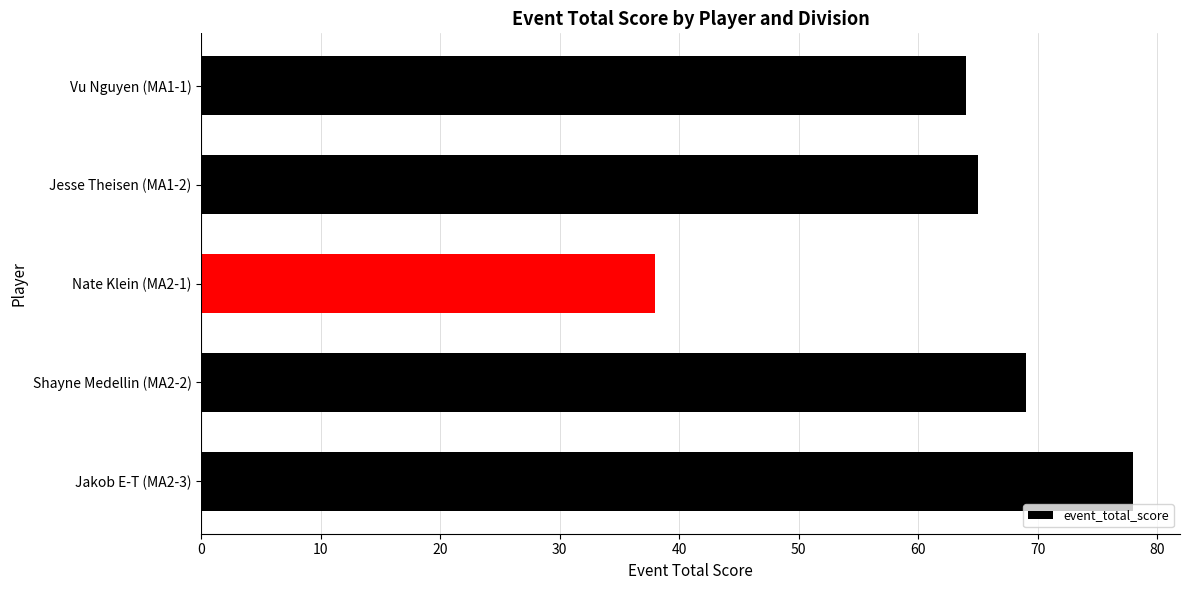

How many data points does each series have?

5